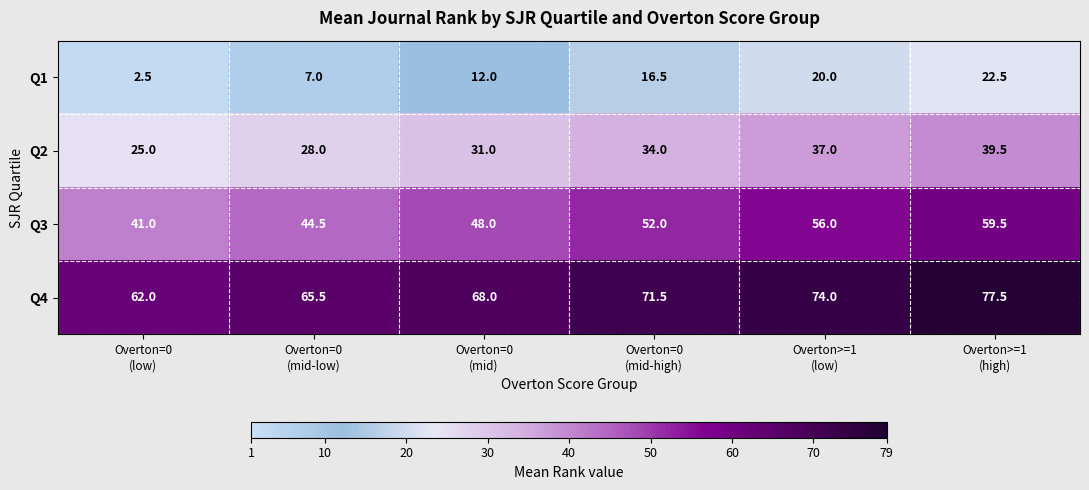

Which series has the widest spread of values?

Q1